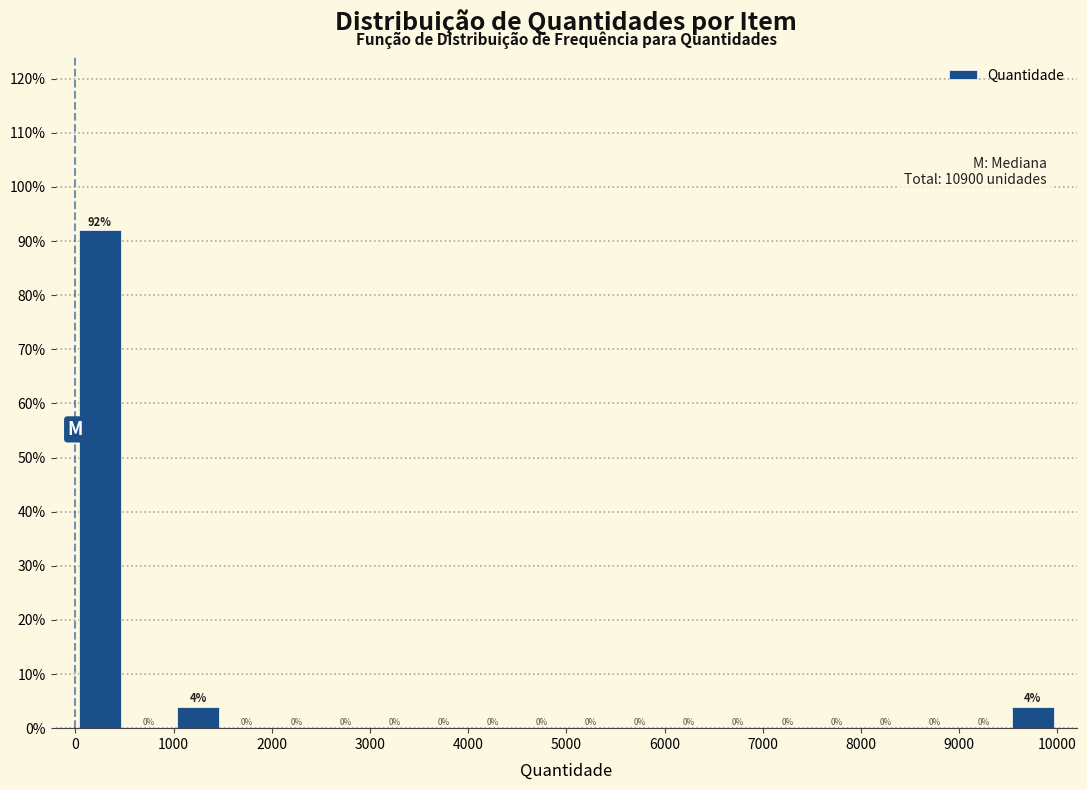

What is the height of the bar covering 1000 to 1500 on the x-axis?

4